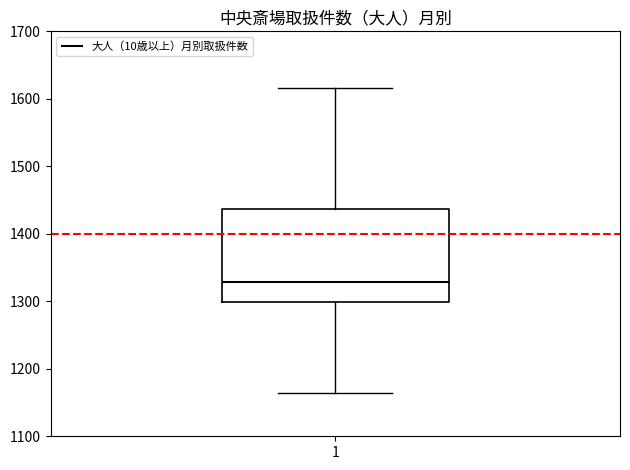

Transcribe this box plot: give where the median line is, the range the box spans, and where the two whiskers end, as read against the y-axis. The values are not printed on the chart, so give them approximately, as read against the axis.

median 1330, box 1300 to 1440, whiskers 1160 to 1620